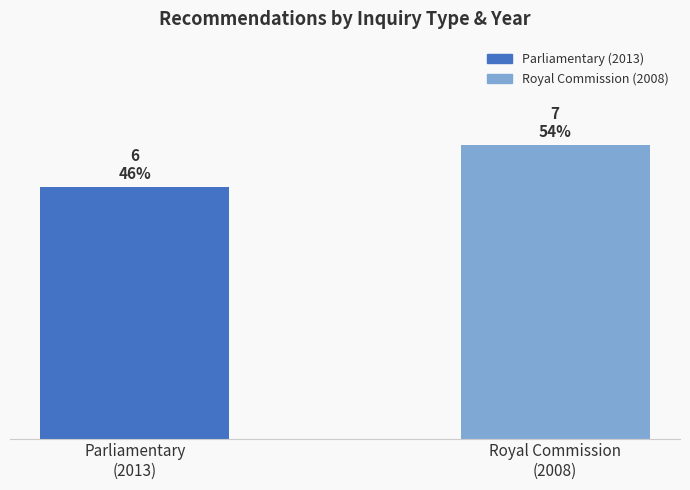

Between Parliamentary
(2013) and Royal Commission
(2008), which is larger?

Royal Commission
(2008)